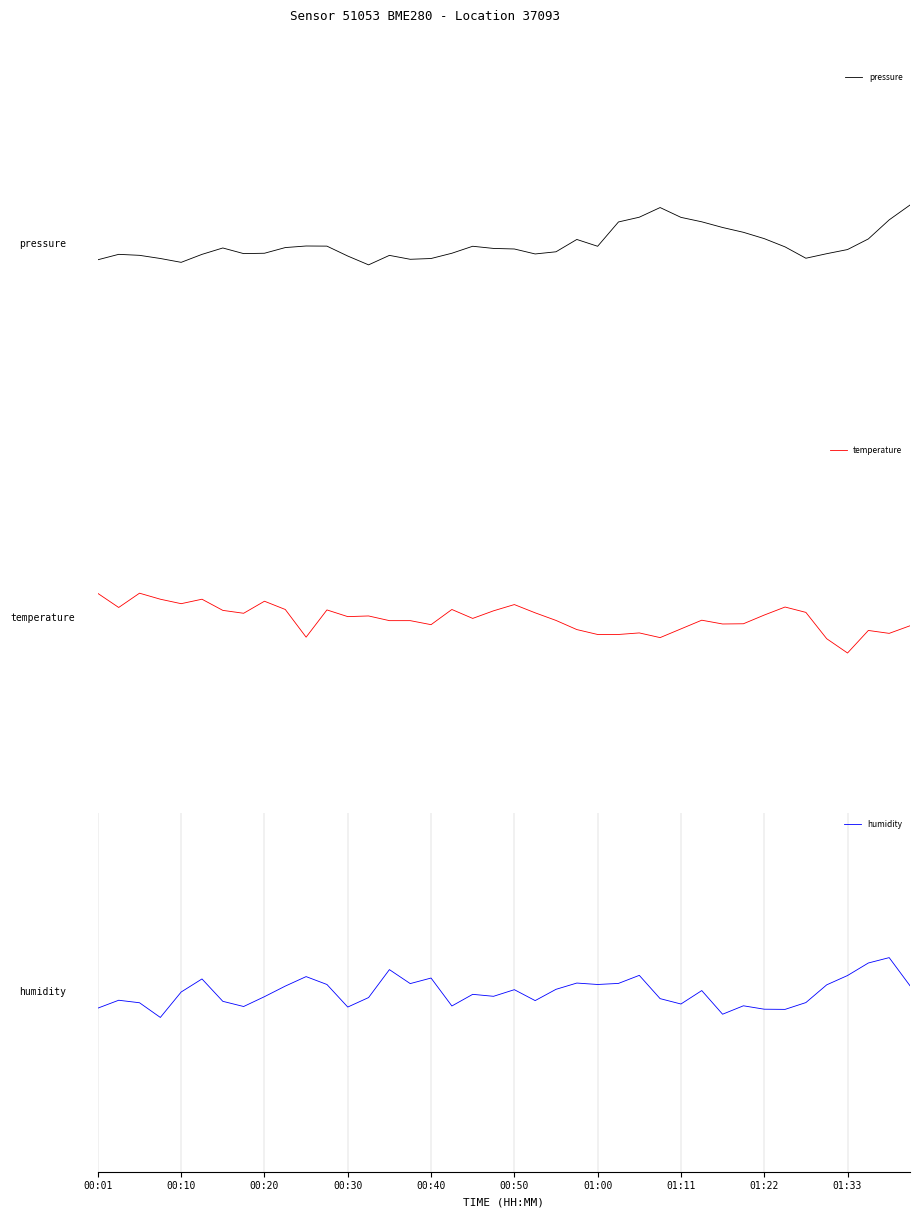

At 19, list the series in order from smallest to largest.

humidity, pressure, temperature